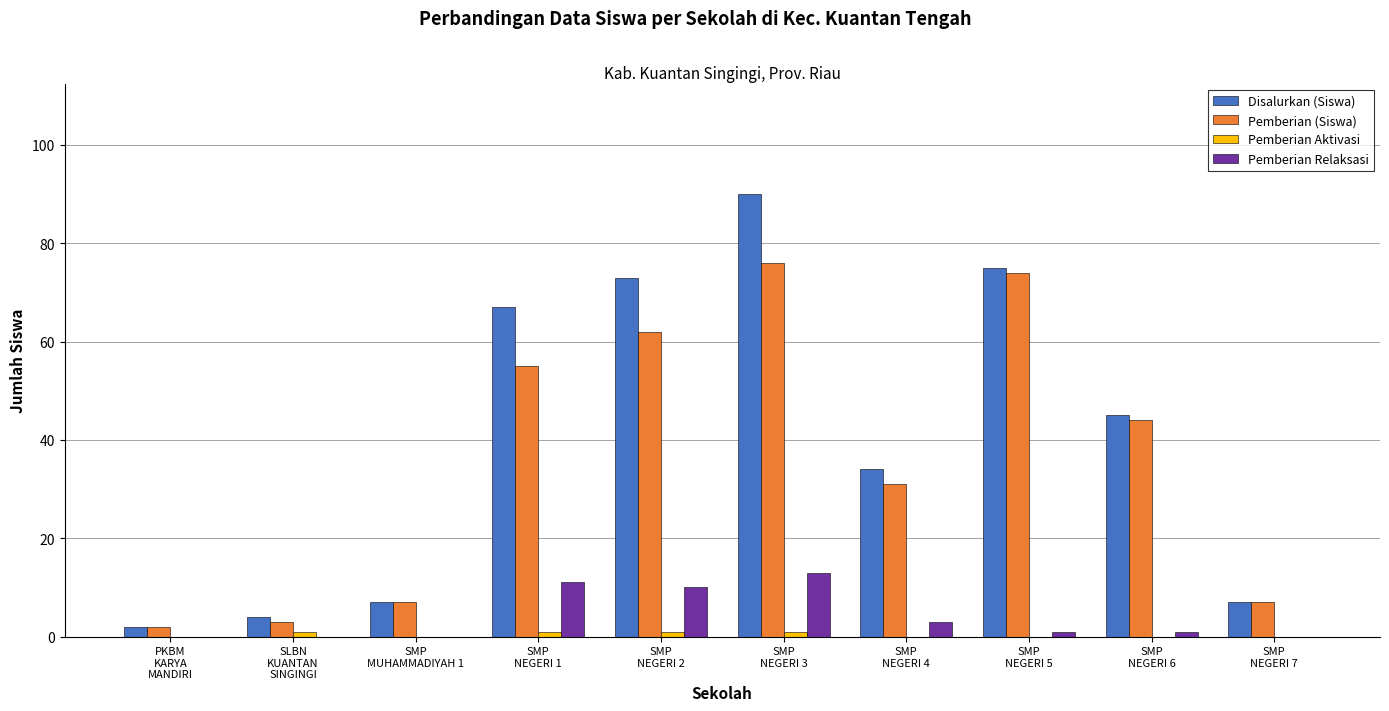

Which series changed the most between PKBM
KARYA
MANDIRI and SMP
NEGERI 7?

Disalurkan (Siswa)